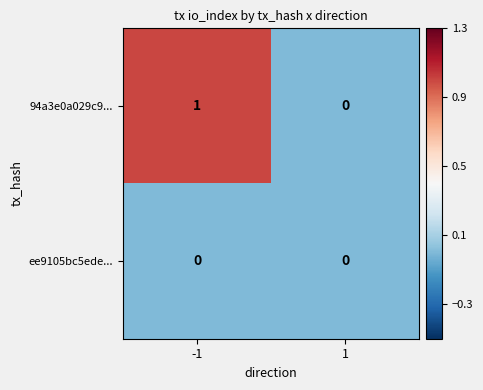

List the series in order of their peak value, highest first.

94a3e0a029c9..., ee9105bc5ede...